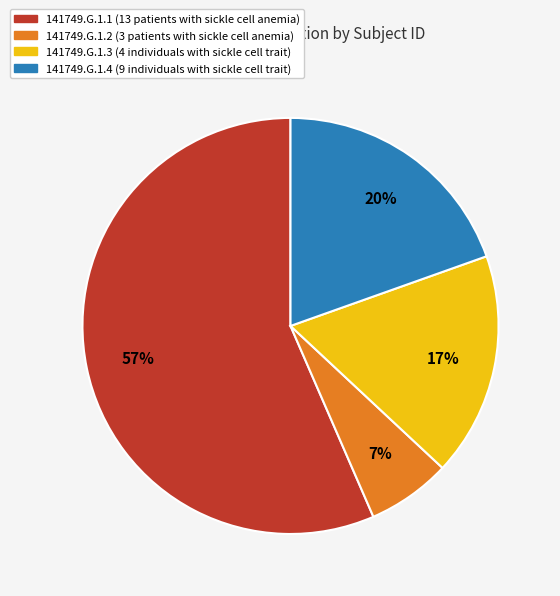

Rank the categories by value from highest to lowest.

141749.G.1.1, 141749.G.1.4, 141749.G.1.3, 141749.G.1.2